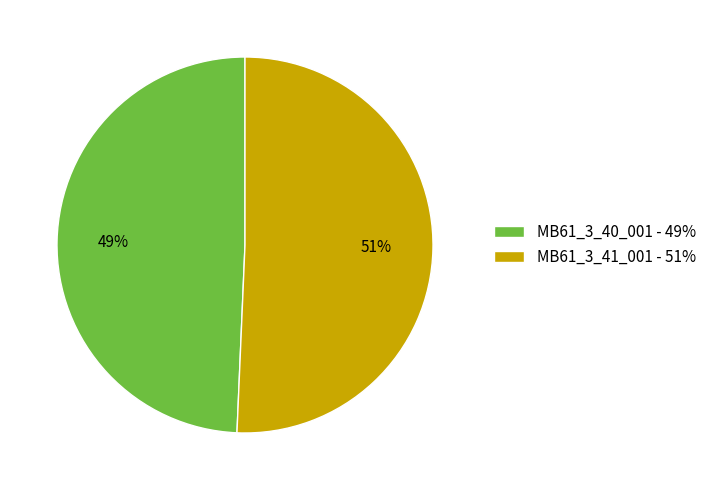

Which category has the smallest portion of the pie?

MB61_3_40_001